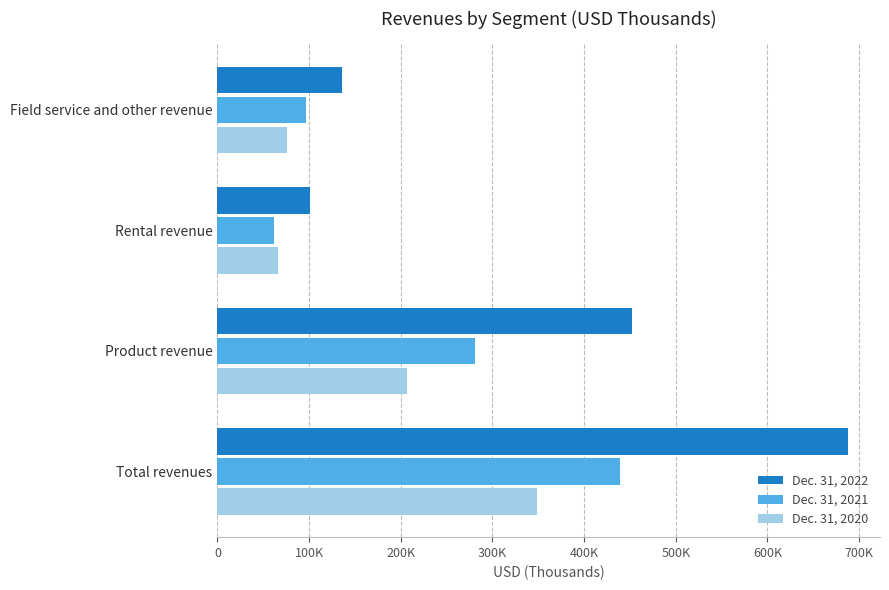

What is the highest value of the Dec. 31, 2021 series?

438589